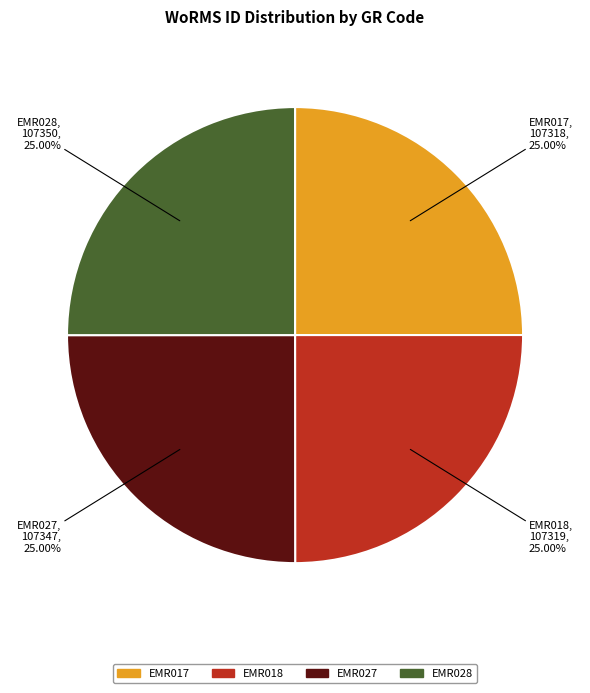

Does EMR018 account for over 50% of the chart?

No